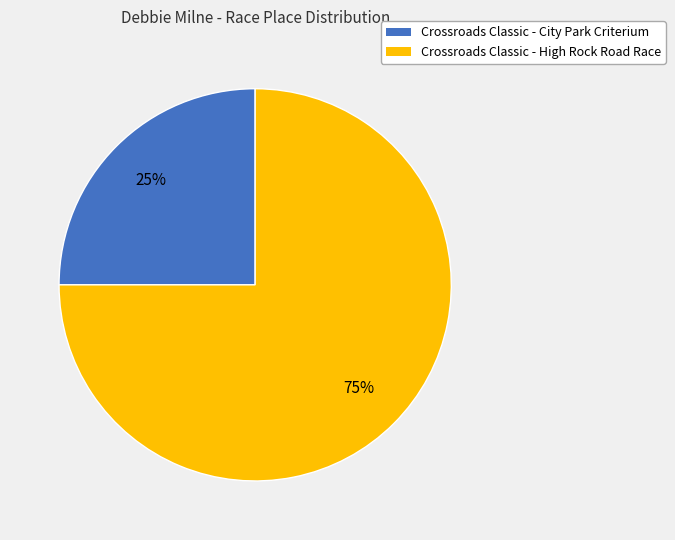

Do Crossroads Classic - High Rock Road Race and Crossroads Classic - City Park Criterium together represent more than half of the pie?

Yes